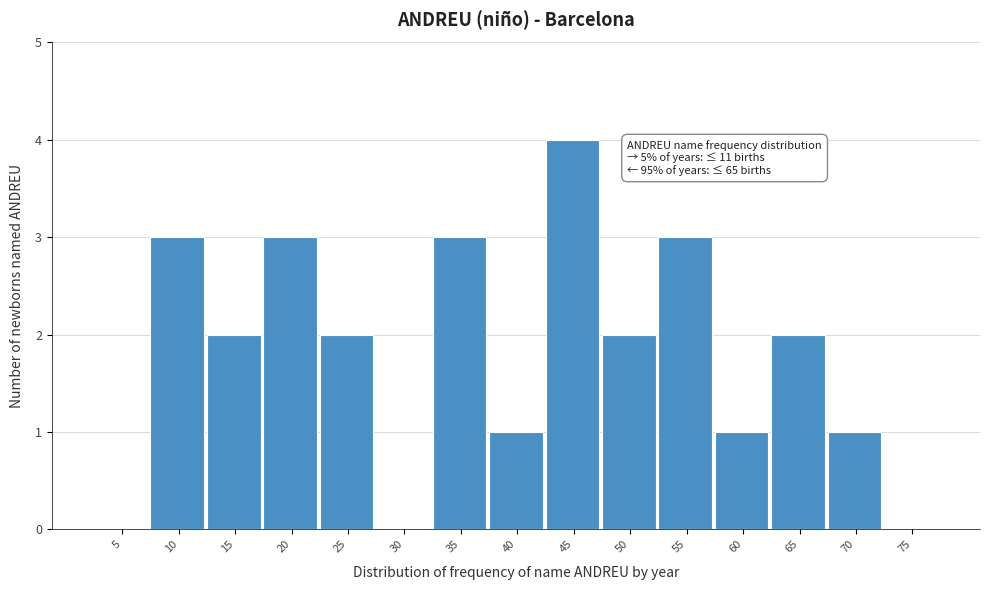

Reading left to right, list all the values displayed in this chart.

5=0	10=3	15=2	20=3	25=2	30=0	35=3	40=1	45=4	50=2	55=3	60=1	65=2	70=1	75=0